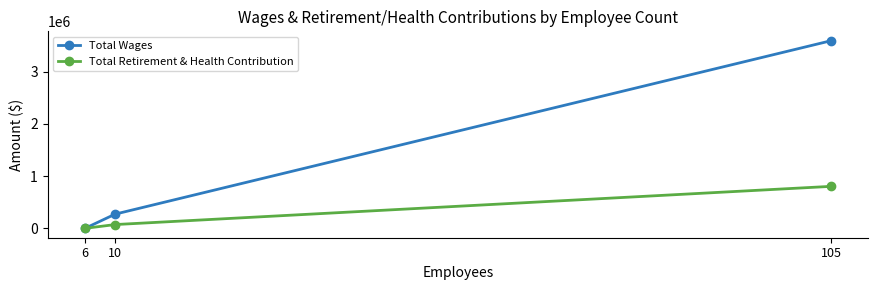

What is the maximum value shown in the chart?

3594642